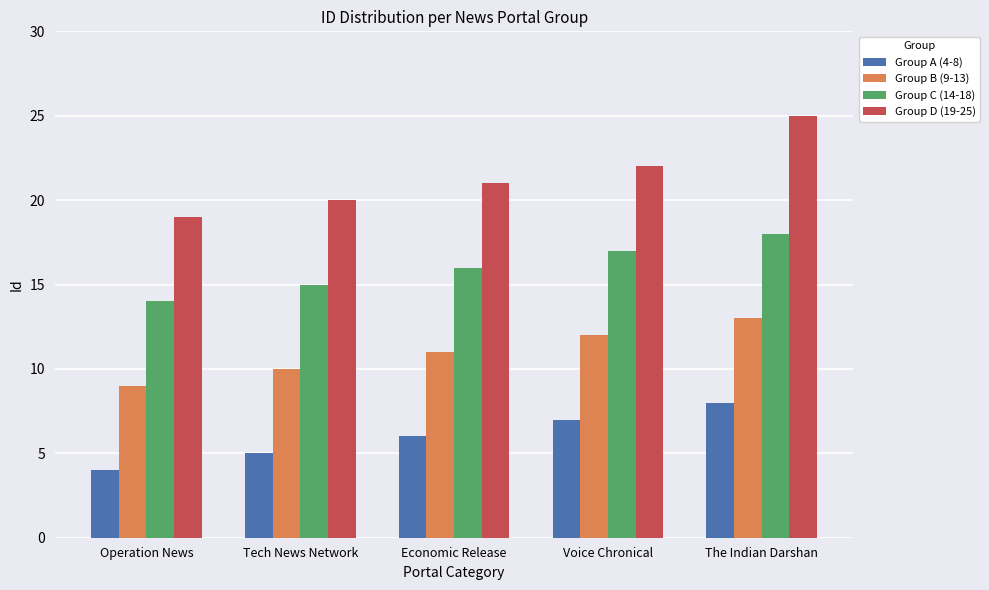

What position from the right is Voice Chronical?

2